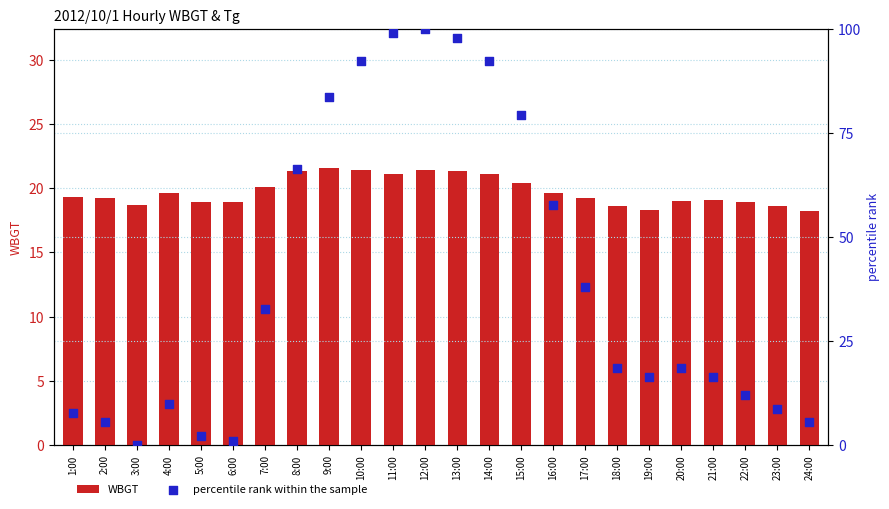

Which series has the largest total across all categories?

percentile rank within the sample